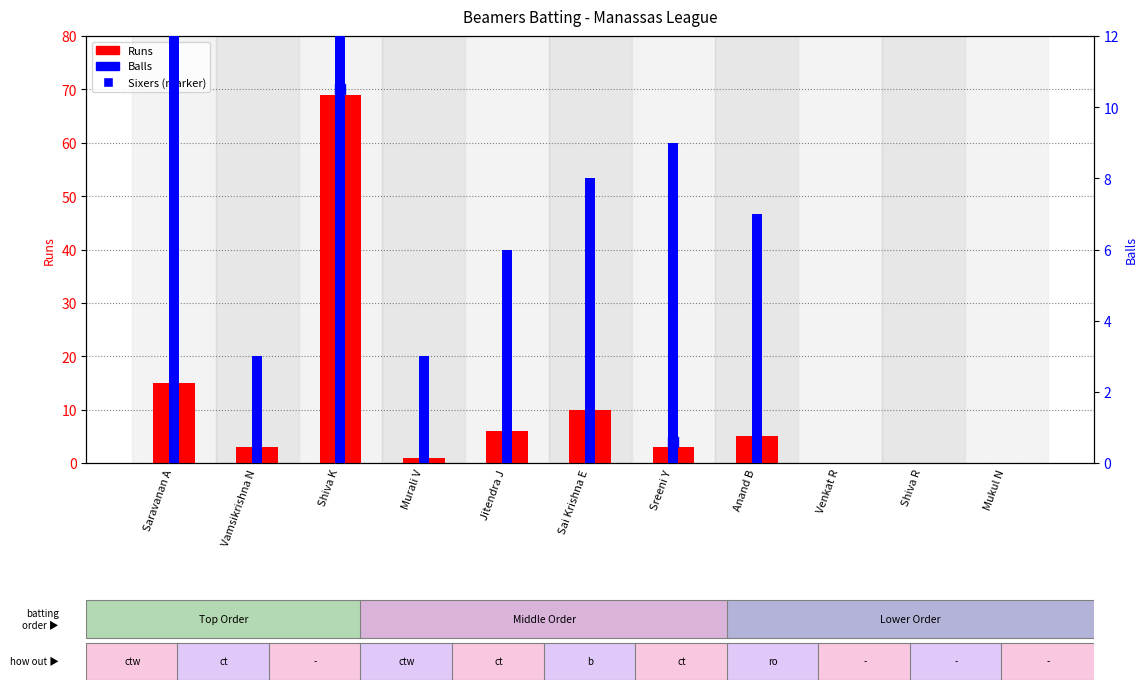

How many bars are there in total?

22